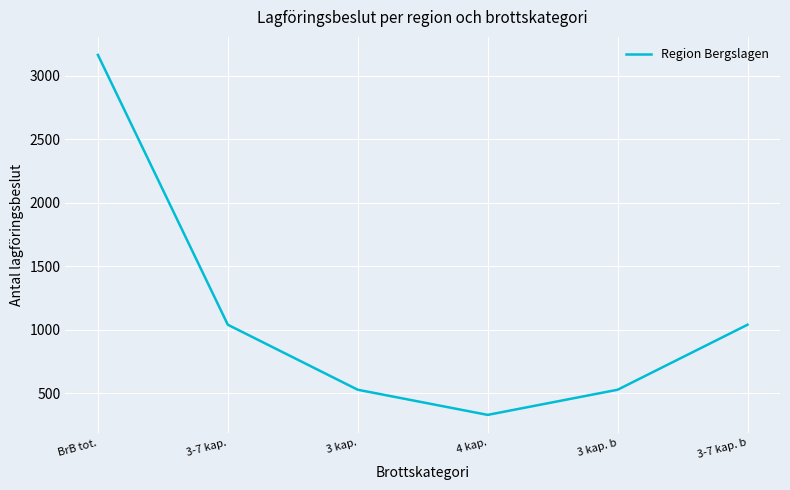

What is the difference between the maximum and minimum values?

2835